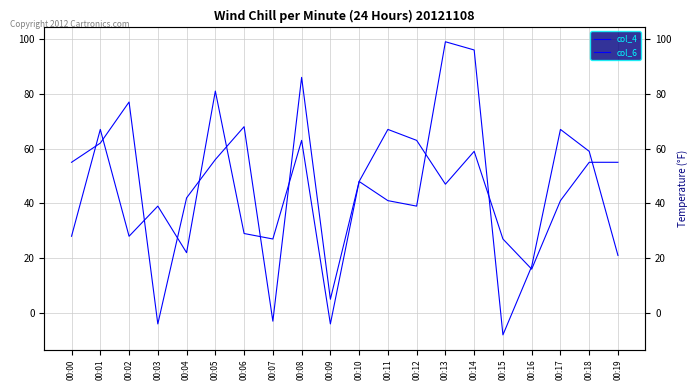

Reading left to right, what are all the values shown in this chart?

col_4: 00:00=28	00:01=67	00:02=28	00:03=39	00:04=22	00:05=81	00:06=29	00:07=27	00:08=63	00:09=-4	00:10=48	00:11=67	00:12=63	00:13=47	00:14=59	00:15=27	00:16=16	00:17=41	00:18=55	00:19=55
col_6: 00:00=55	00:01=62	00:02=77	00:03=-4	00:04=42	00:05=56	00:06=68	00:07=-3	00:08=86	00:09=5	00:10=48	00:11=41	00:12=39	00:13=99	00:14=96	00:15=-8	00:16=17	00:17=67	00:18=59	00:19=21